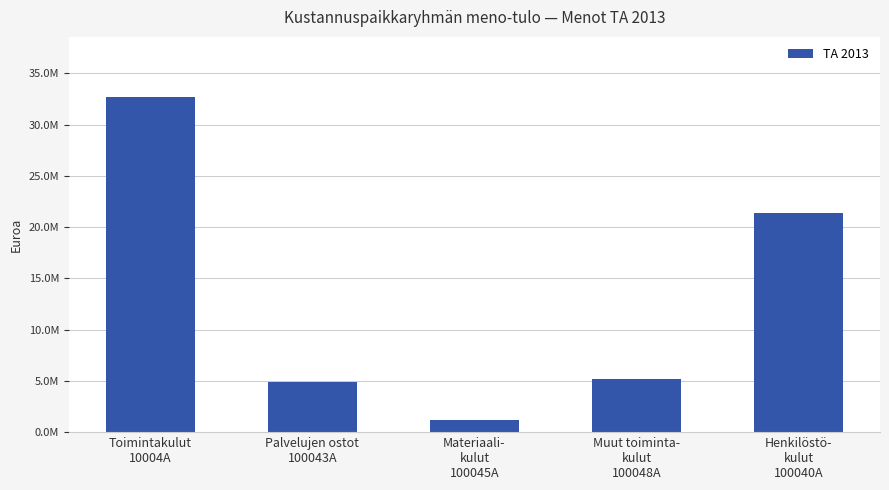

What is the label of the 2nd bar from the right?

Muut toiminta-
kulut
100048A